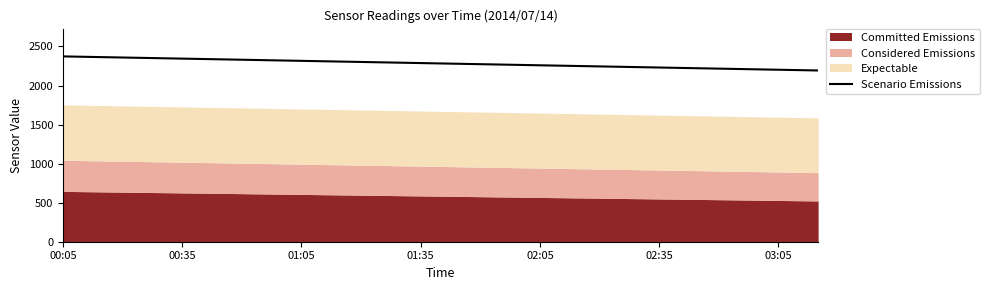

Count the number of categories in the chart.

20